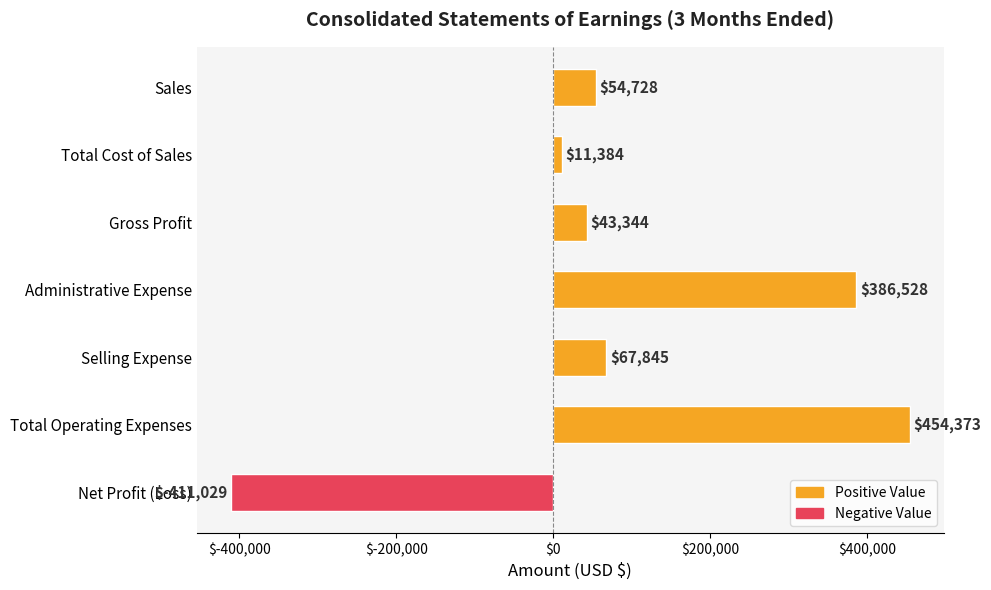

Reading bottom to top, extract all data points from this chart.

-411029	454373	67845	386528	43344	11384	54728